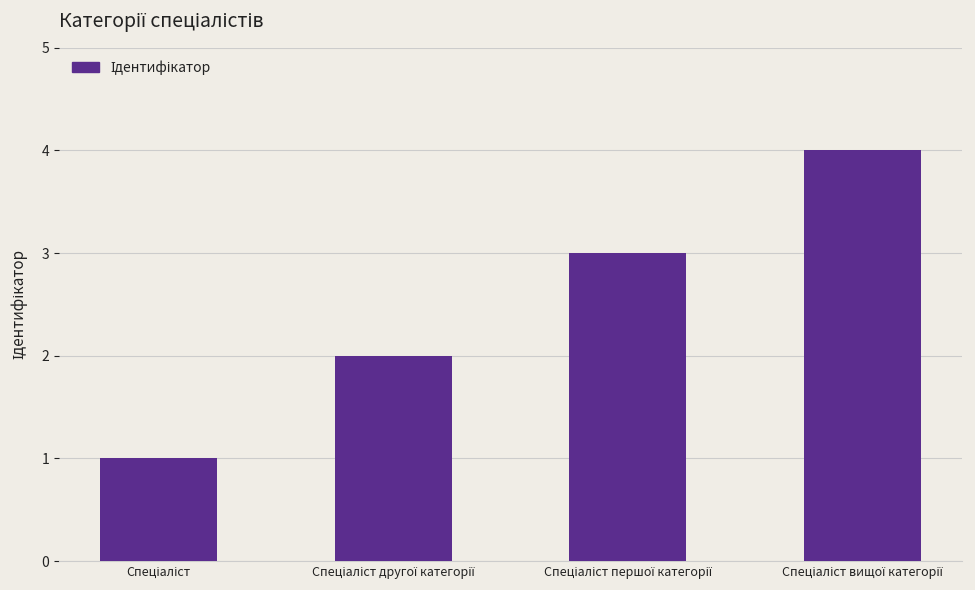

What is the difference between the maximum and minimum values?

3